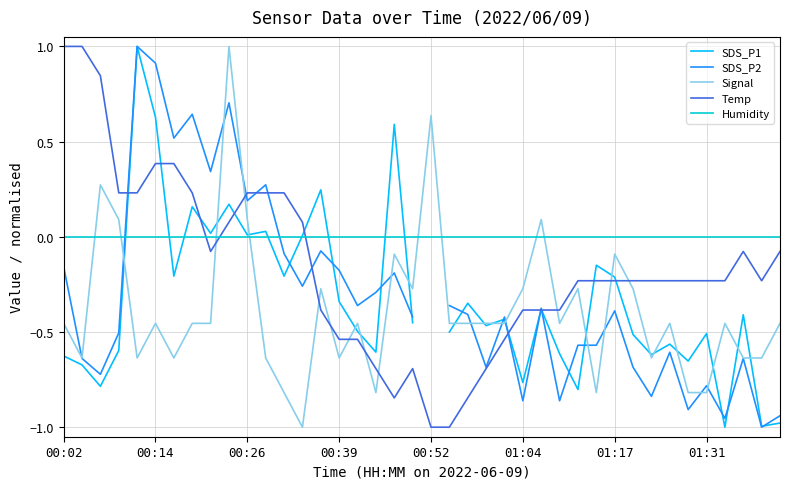

True or false: Signal and SDS_P2 cross at least once.

True